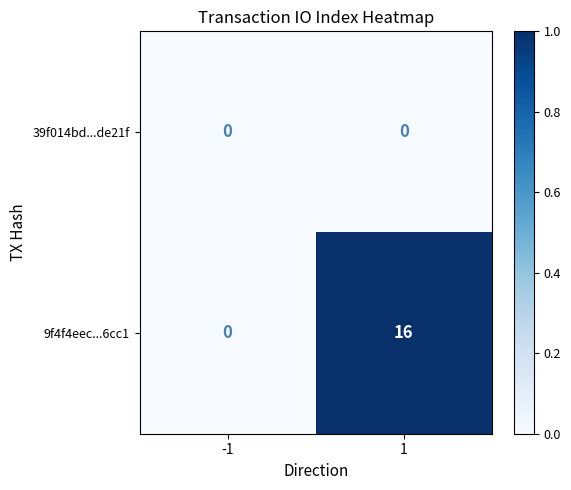

Which series has the largest total across all categories?

9f4f4eec...6cc1